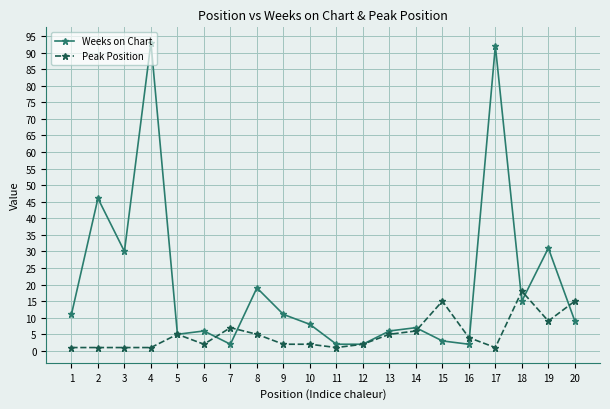

What is the approximate value of Weeks on Chart at 18?

15